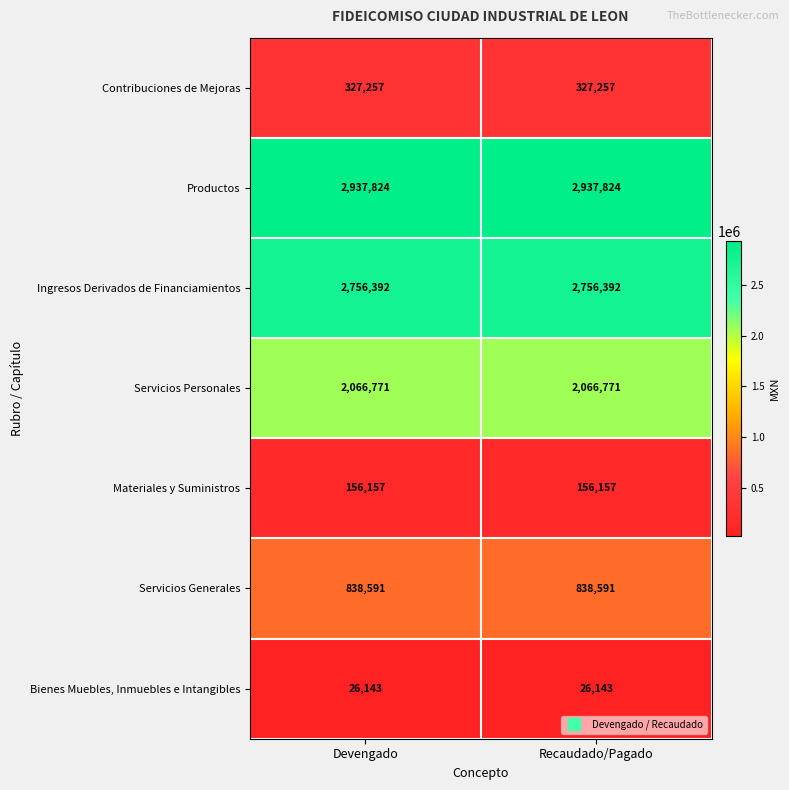

At how many categories does at least one series exceed 2913356?

2